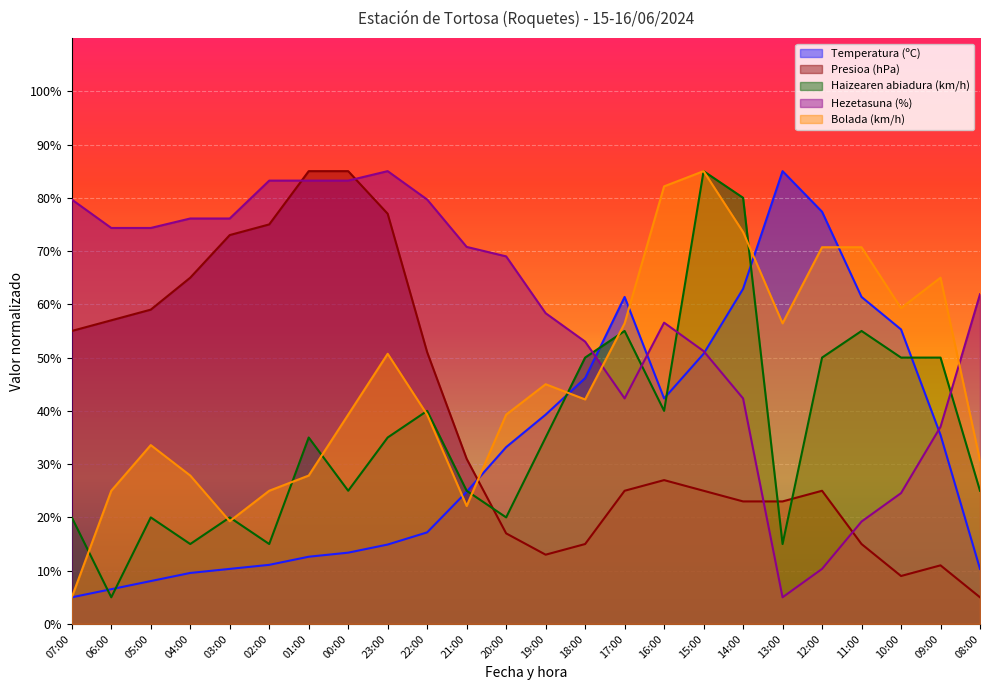

What is the label of the 16th point from the left?

16:00